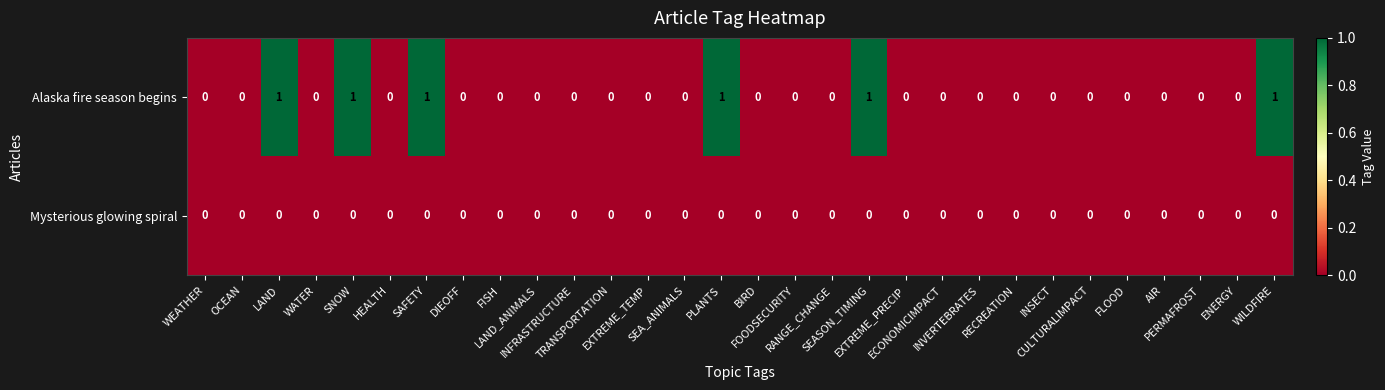

Rank the series by their maximum value, from lowest to highest.

Mysterious glowing spiral, Alaska fire season begins